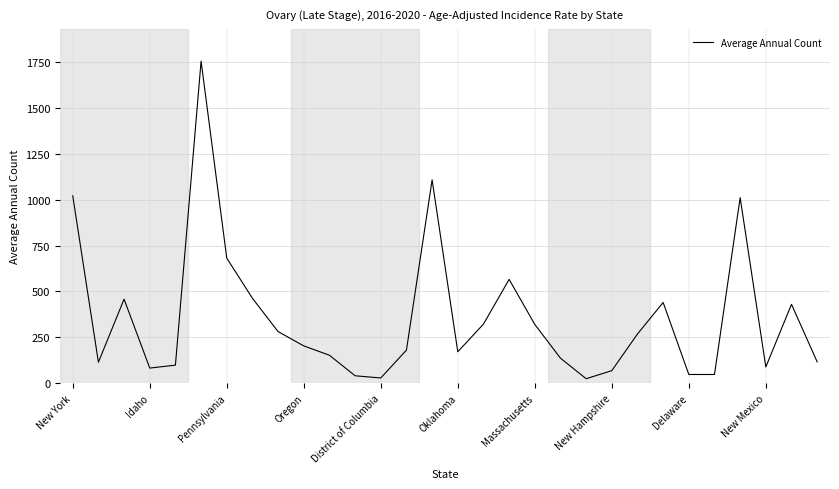

What is the greatest value displayed?

1757